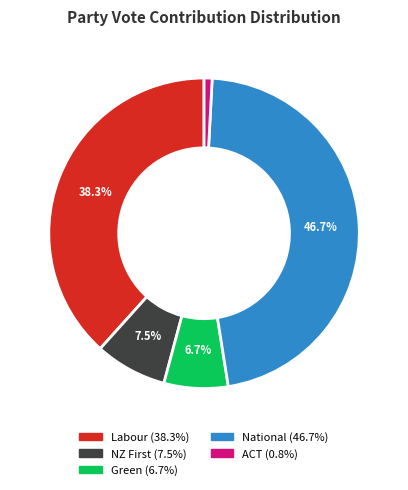

Which slice is the largest?

National